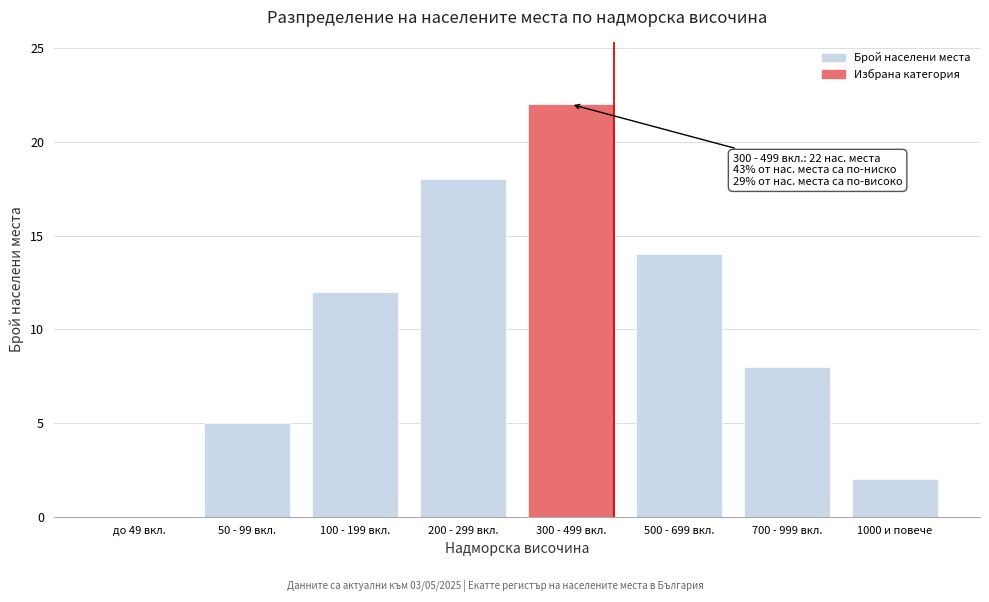

Reading right to left, transcribe all the data shown in this chart.

1000 и повече=2	700 - 999 вкл.=8	500 - 699 вкл.=14	300 - 499 вкл.=22	200 - 299 вкл.=18	100 - 199 вкл.=12	50 - 99 вкл.=5	до 49 вкл.=0